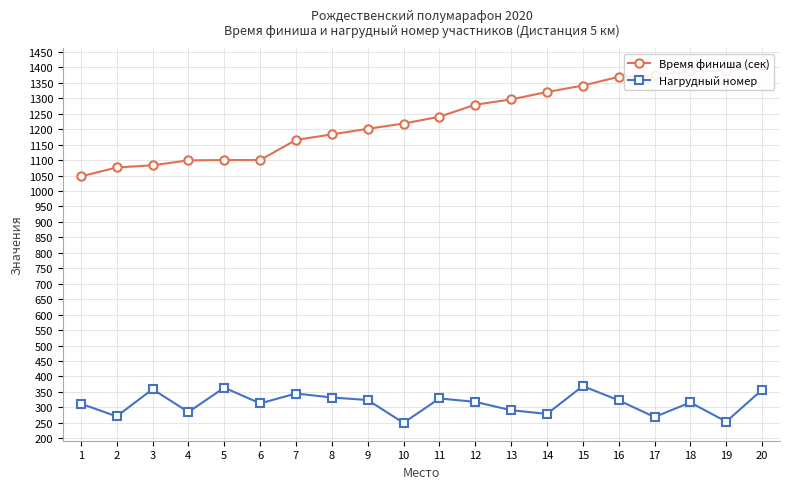

How many lines are shown in the chart?

2